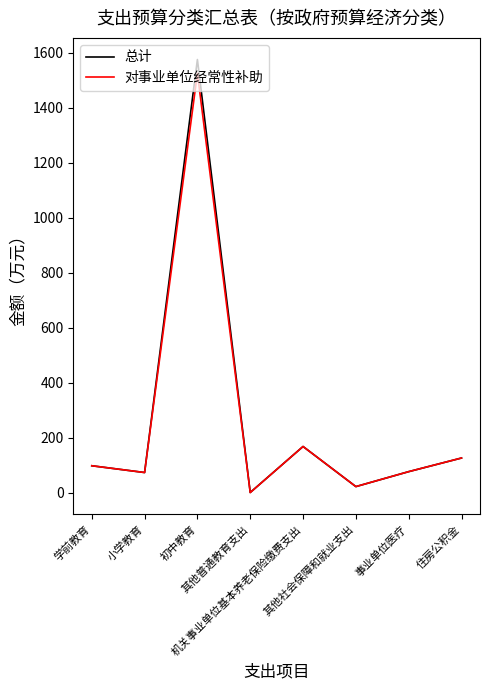

What are all the series names shown in the legend?

总计, 对事业单位经常性补助